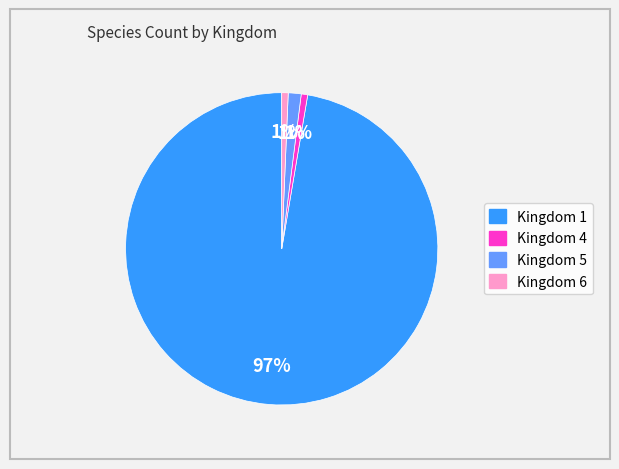

To the nearest percent, what is the average slice percentage?

25%